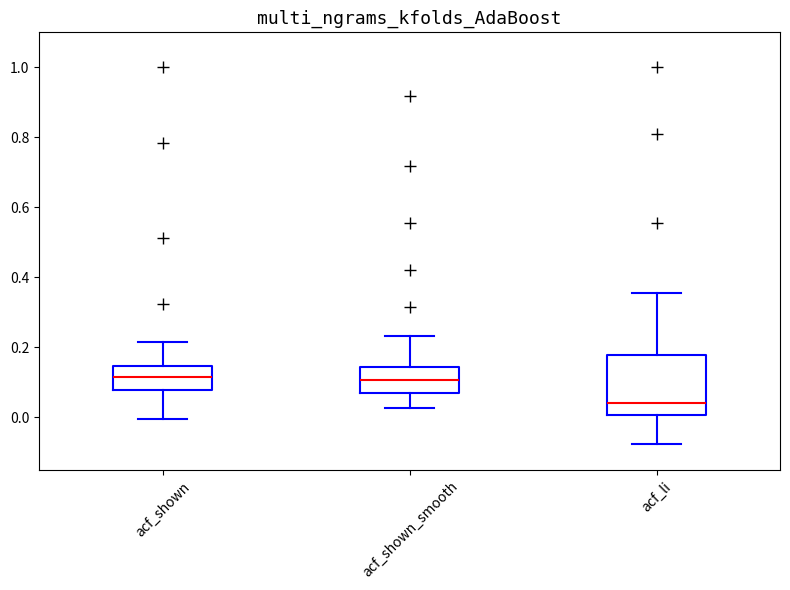

Which box is the tallest, from its lower edge to its upper edge?

acf_li